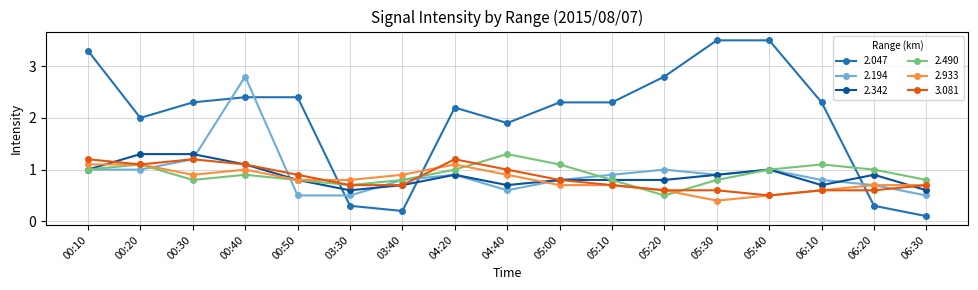

At how many categories does at least one series exceed 0?

17